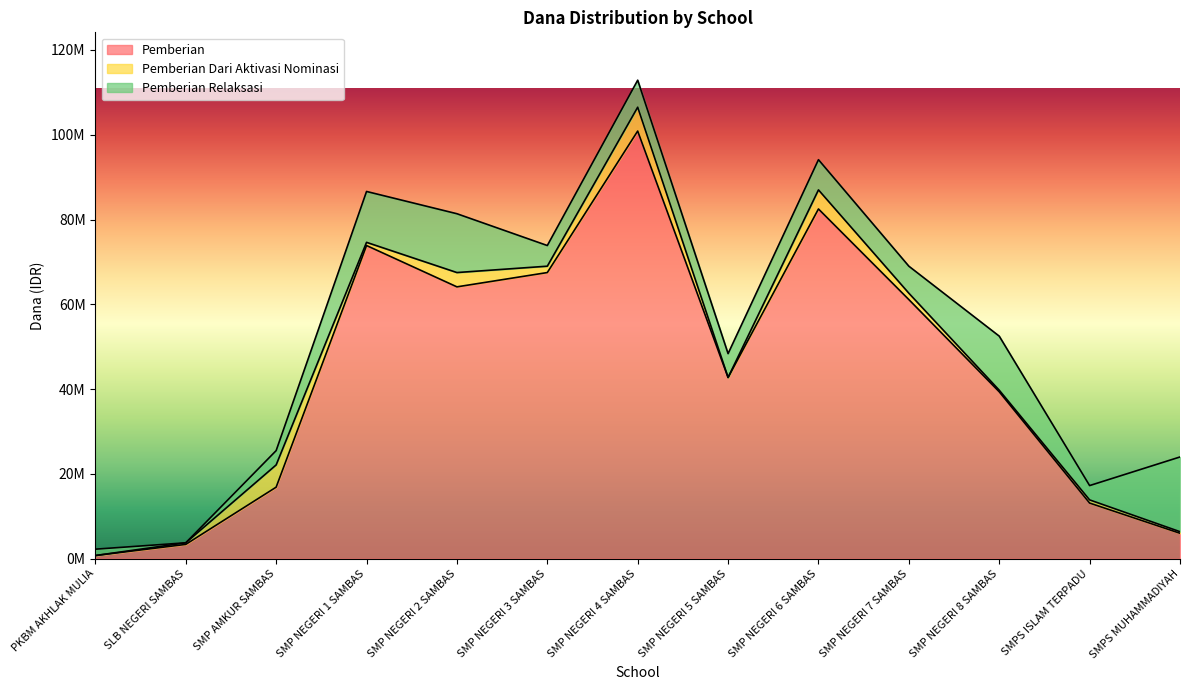

At how many categories does at least one series exceed 56060808?

6